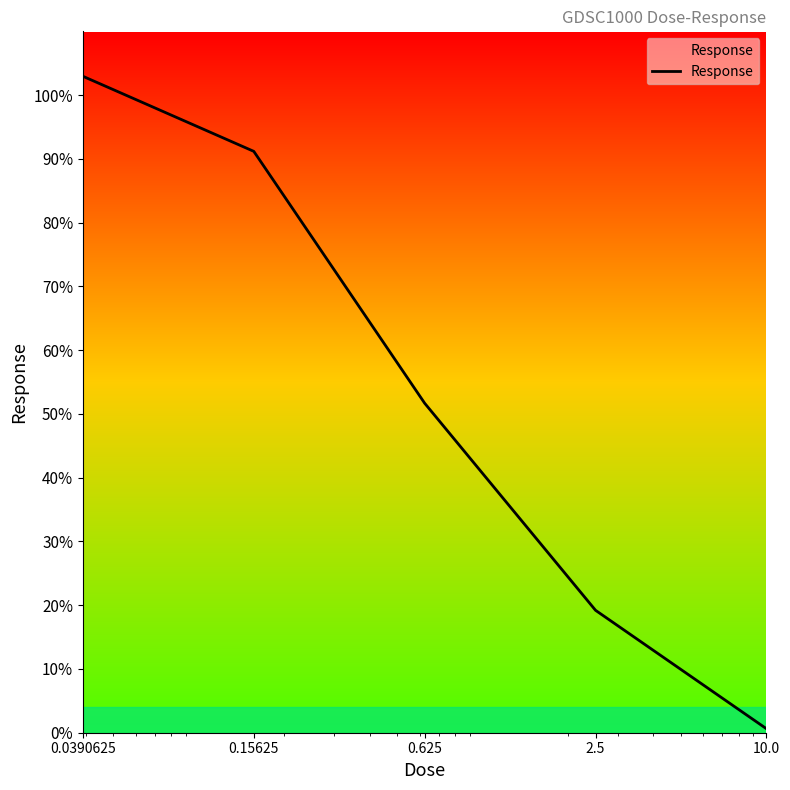

True or false: the data has more than 2 interior local peaks.

False